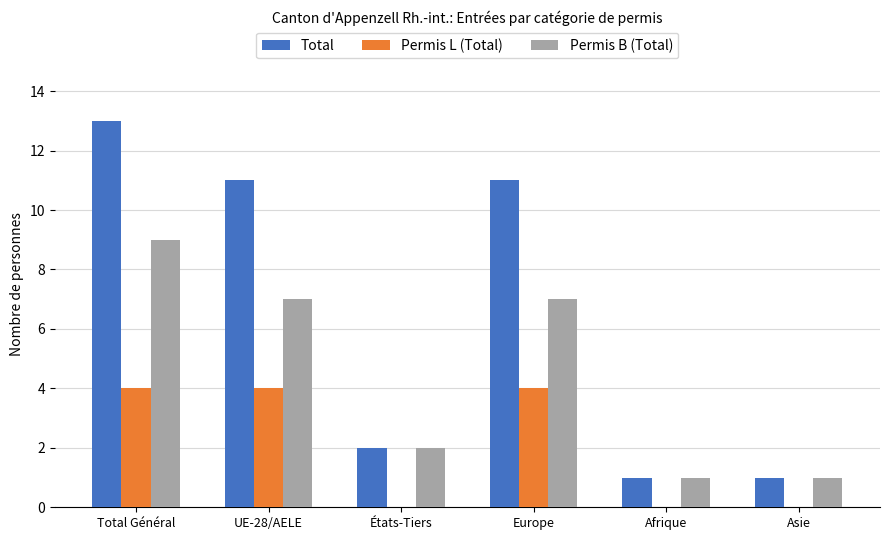

What is the highest value of the Permis L (Total) series?

4